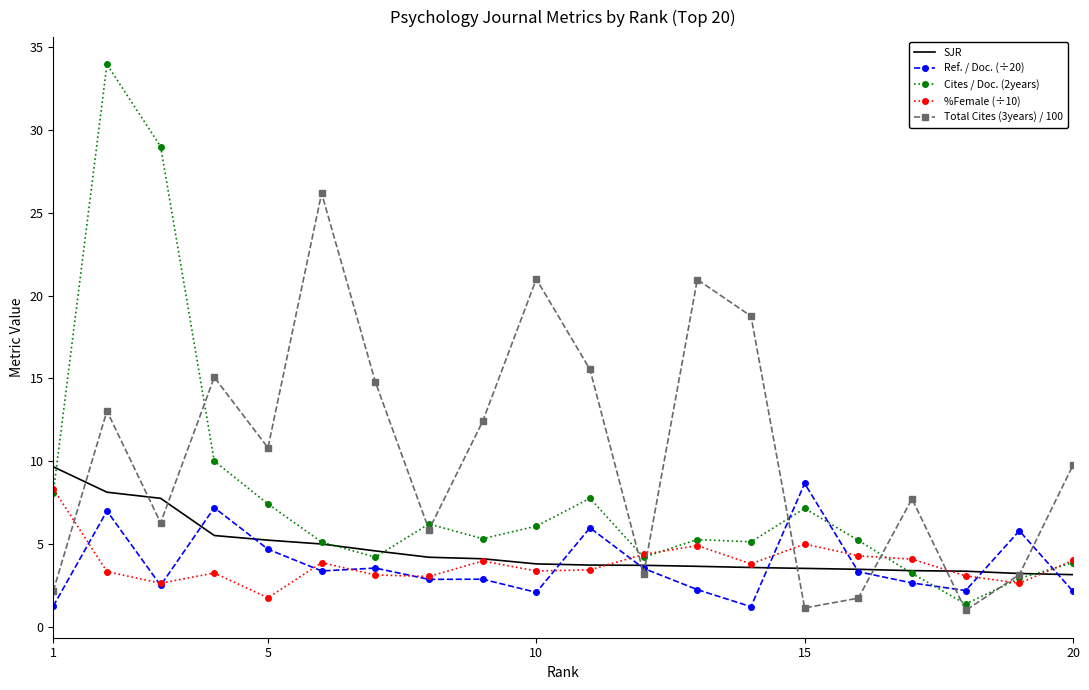

What is the difference between the maximum and second lowest values in the Ref. / Doc. (÷20) series?

7.4